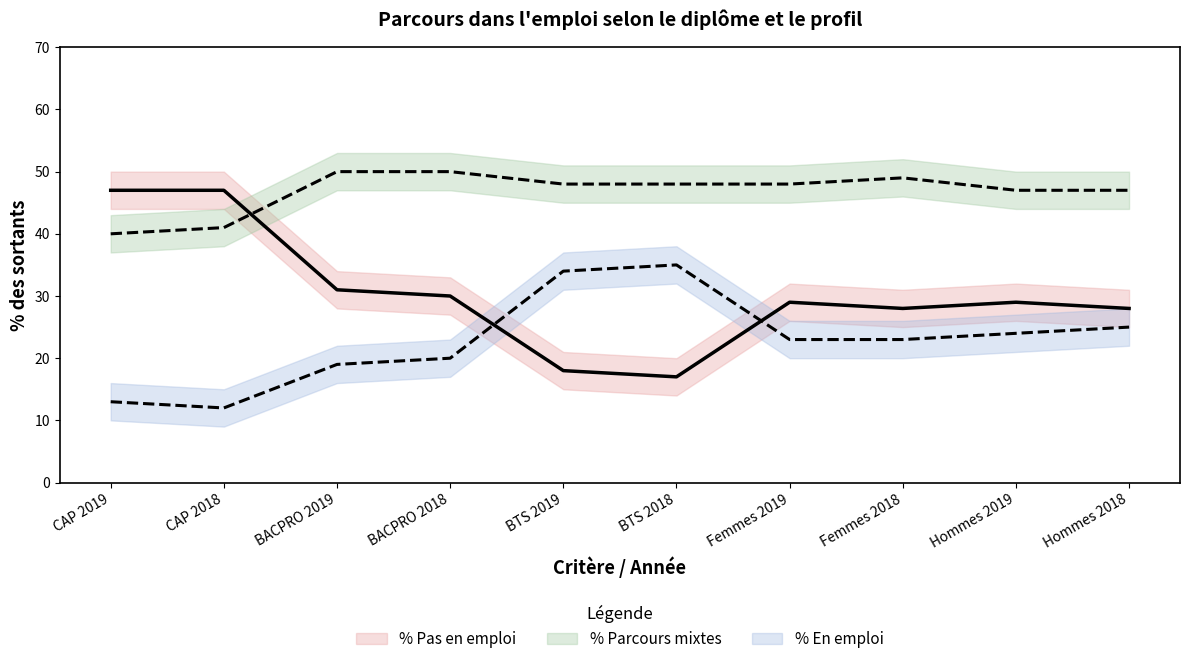

Count the number of data series in this chart.

3